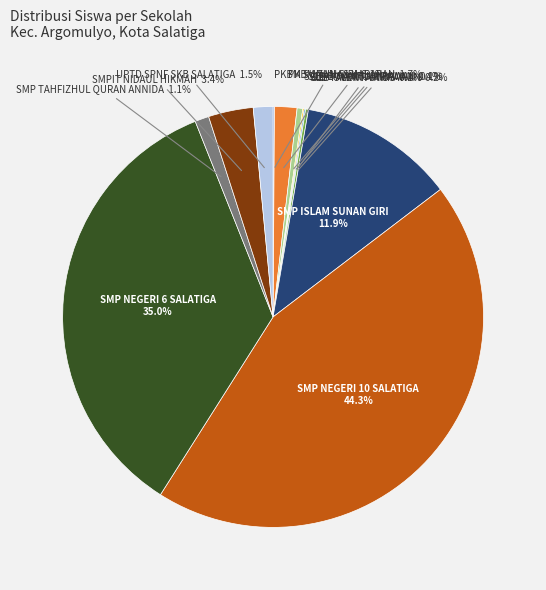

Is there any slice that represents more than half of the pie?

No